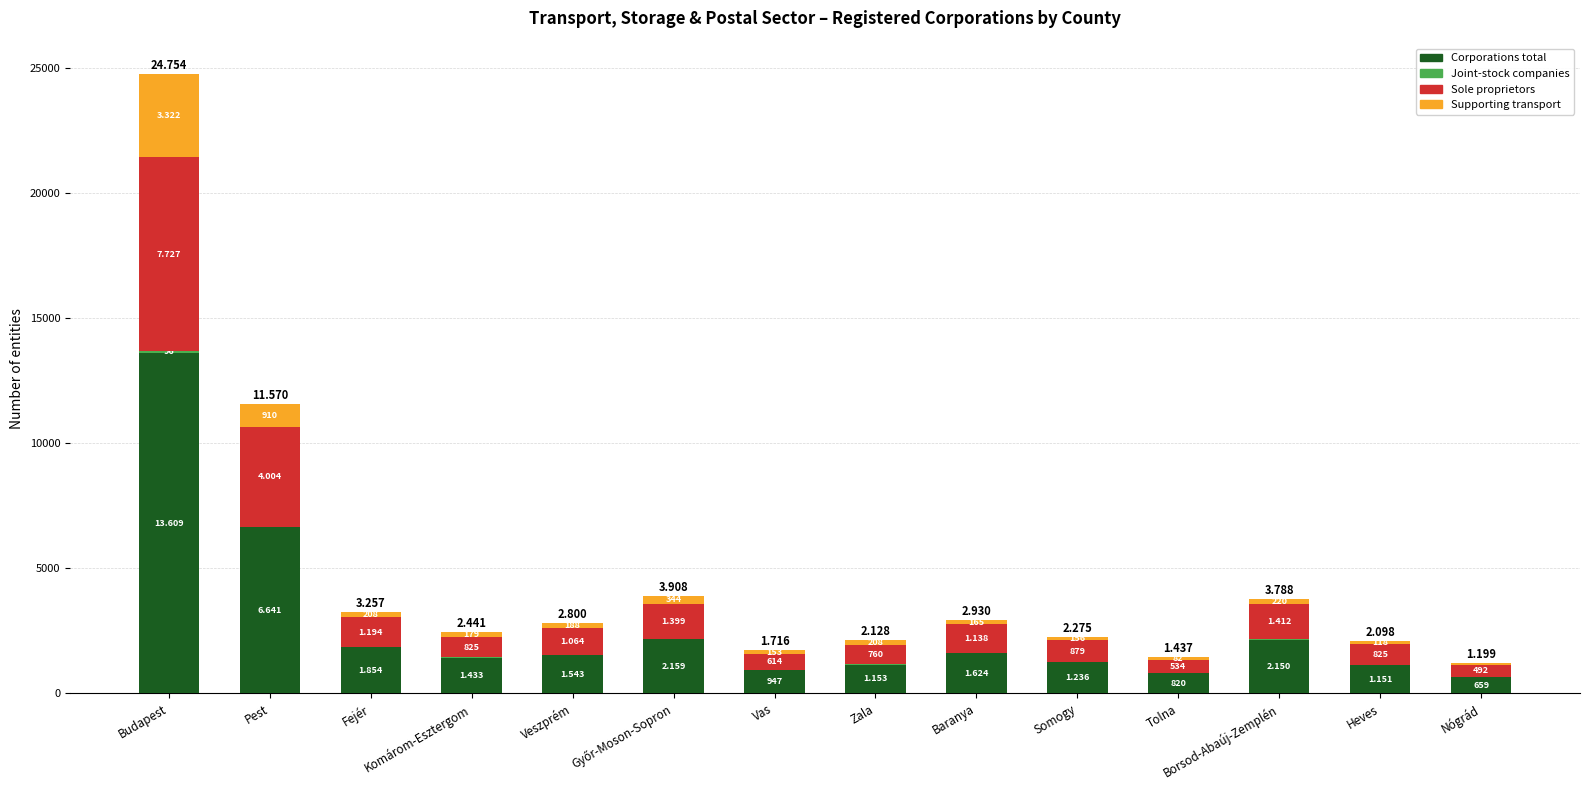

Does the chart contain stacked bars?

Yes